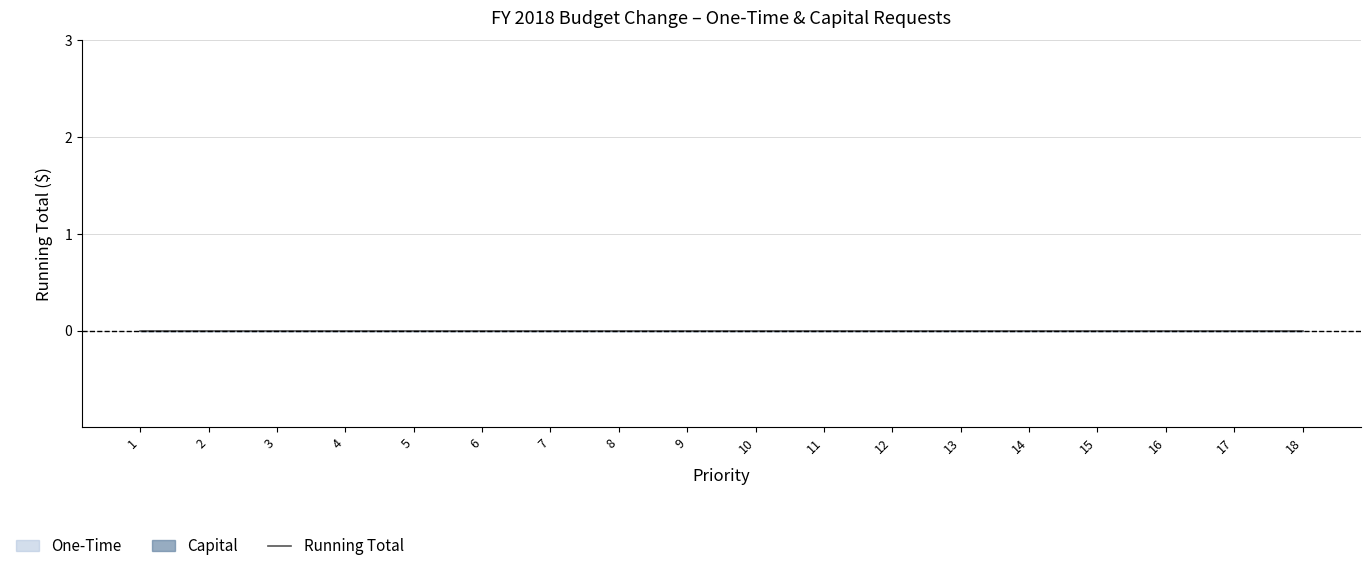

Which has a higher value, 17 or 9?

17